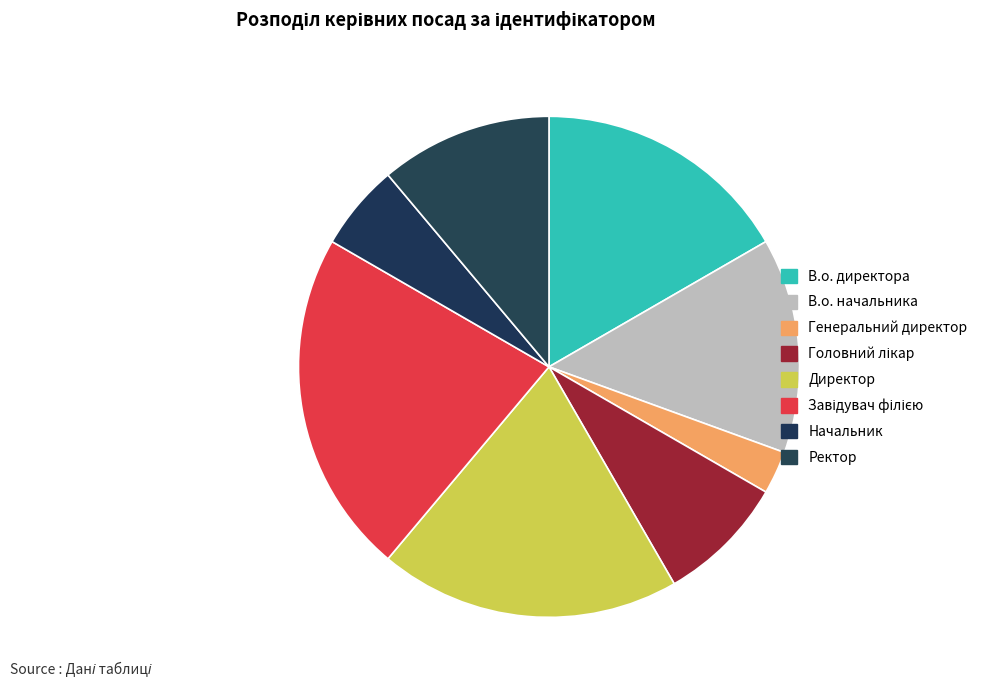

Rank the categories by value from highest to lowest.

Завідувач філією, Директор, В.о. директора, В.о. начальника, Ректор, Головний лікар, Начальник, Генеральний директор